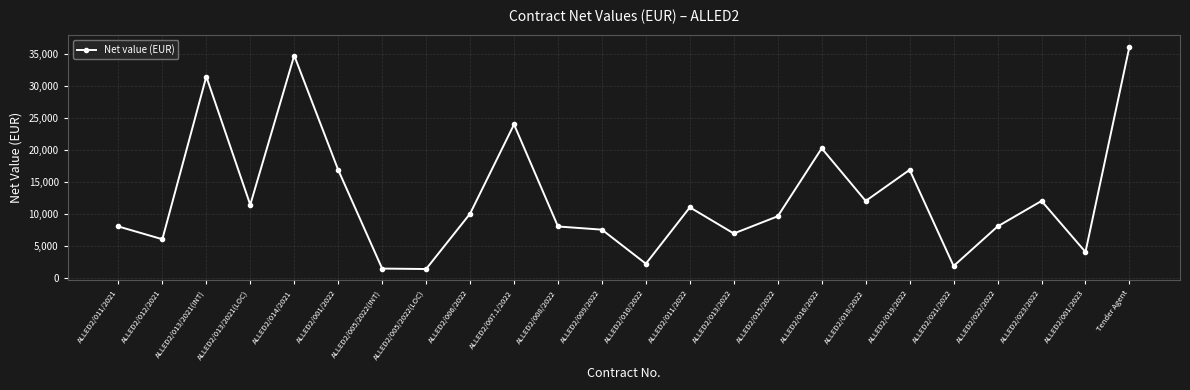

Is it true that the value at ALLED2/011/2021 is 8000?

True